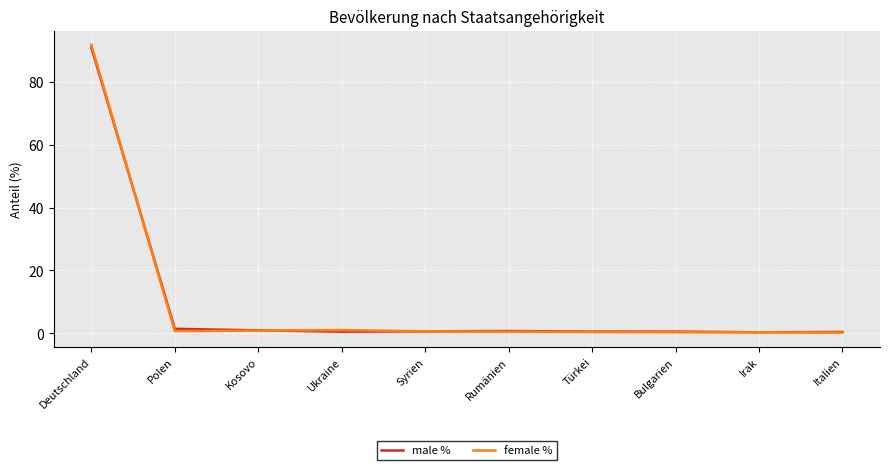

True or false: male % has a value of 20.2 at Deutschland.

False